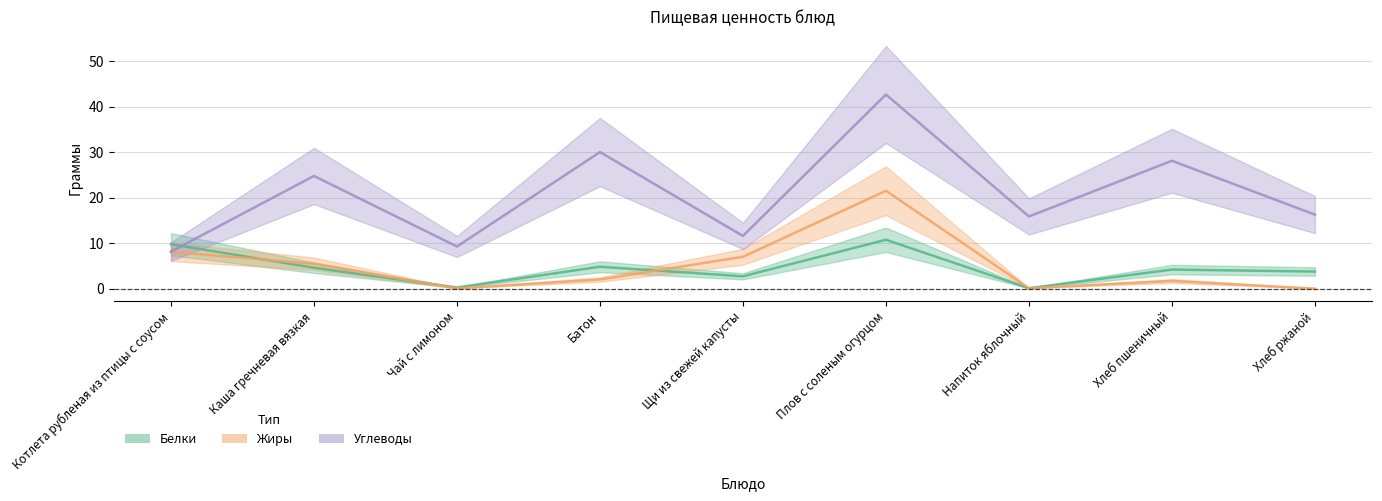

Does the chart display data point markers on the line(s)?

No